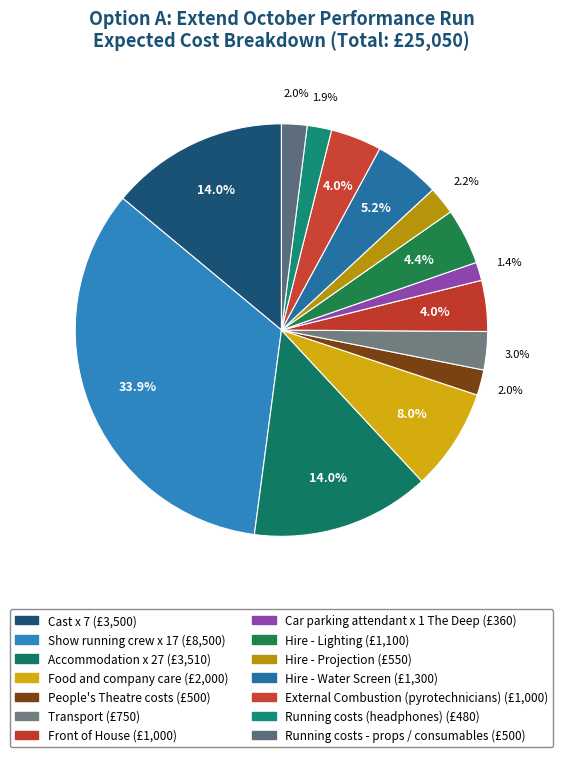

How many segments does this pie chart have?

14